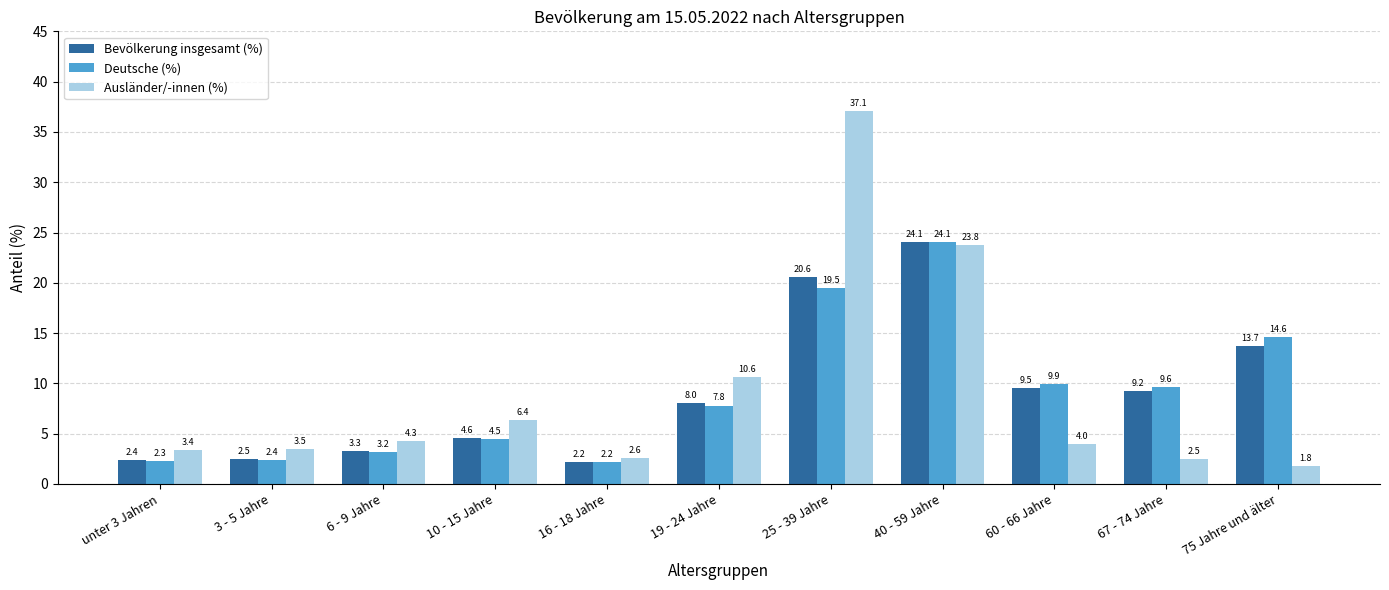

What position from the right is 3 - 5 Jahre?

10